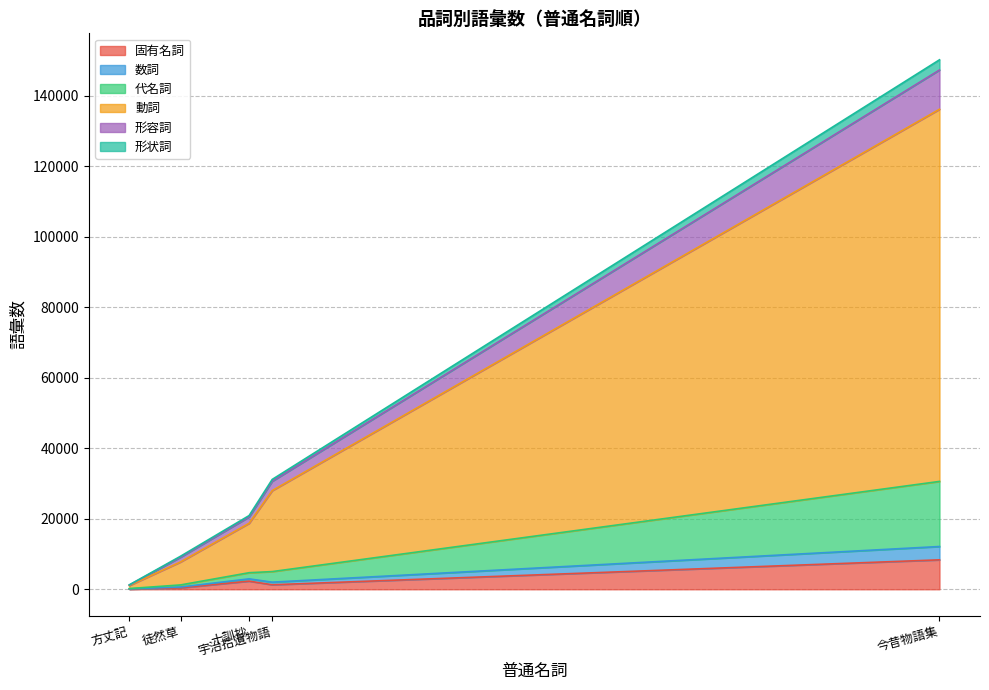

Which category has the lowest value in the 動詞 series?

方丈記